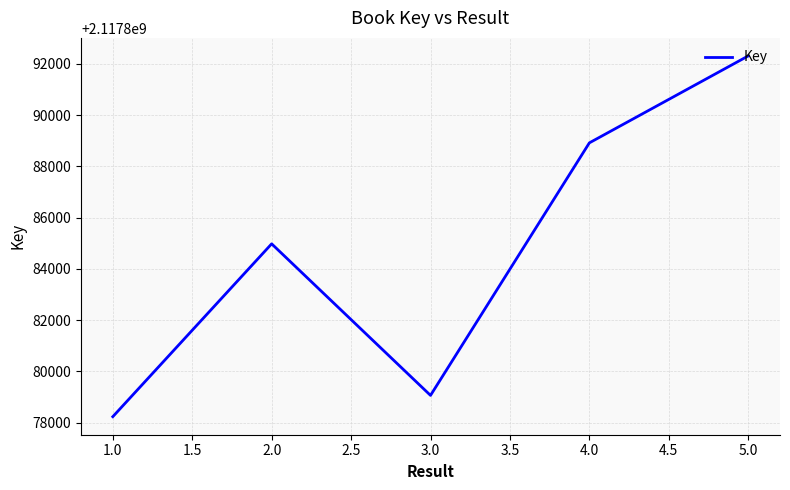

Which has a higher value, 2.0 or 3.0?

2.0